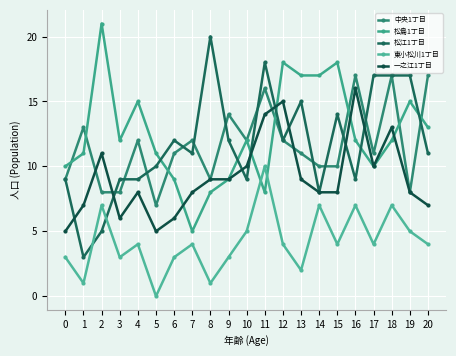

Reading right to left, what are all the values shown in this chart?

中央1丁目: 20=17	19=8	18=17	17=11	16=17	15=10	14=10	13=11	12=12	11=16	10=12	9=14	8=9	7=12	6=11	5=7	4=12	3=8	2=8	1=13	0=9
松島1丁目: 20=13	19=15	18=12	17=10	16=12	15=18	14=17	13=17	12=18	11=8	10=12	9=9	8=8	7=5	6=9	5=11	4=15	3=12	2=21	1=11	0=10
松江1丁目: 20=11	19=17	18=17	17=17	16=9	15=14	14=8	13=15	12=12	11=18	10=9	9=12	8=20	7=11	6=12	5=10	4=9	3=9	2=5	1=3	0=9
東小松川1丁目: 20=4	19=5	18=7	17=4	16=7	15=4	14=7	13=2	12=4	11=10	10=5	9=3	8=1	7=4	6=3	5=0	4=4	3=3	2=7	1=1	0=3
一之江1丁目: 20=7	19=8	18=13	17=10	16=16	15=8	14=8	13=9	12=15	11=14	10=10	9=9	8=9	7=8	6=6	5=5	4=8	3=6	2=11	1=7	0=5